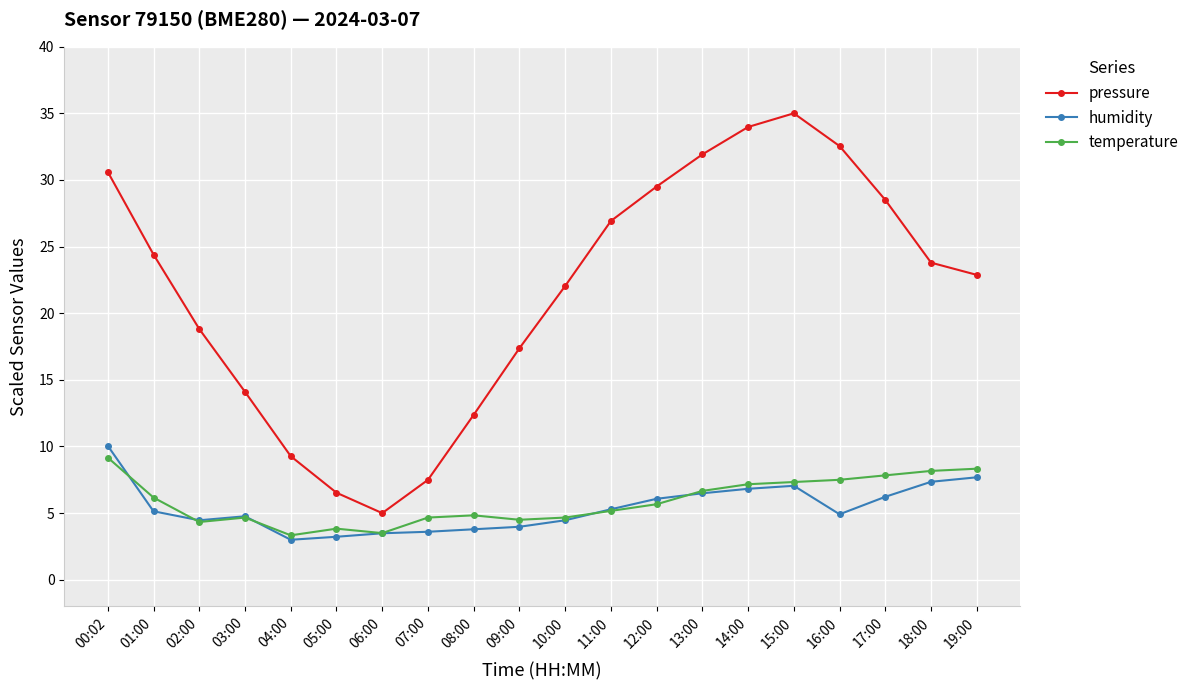

How many data points does each series have?

20